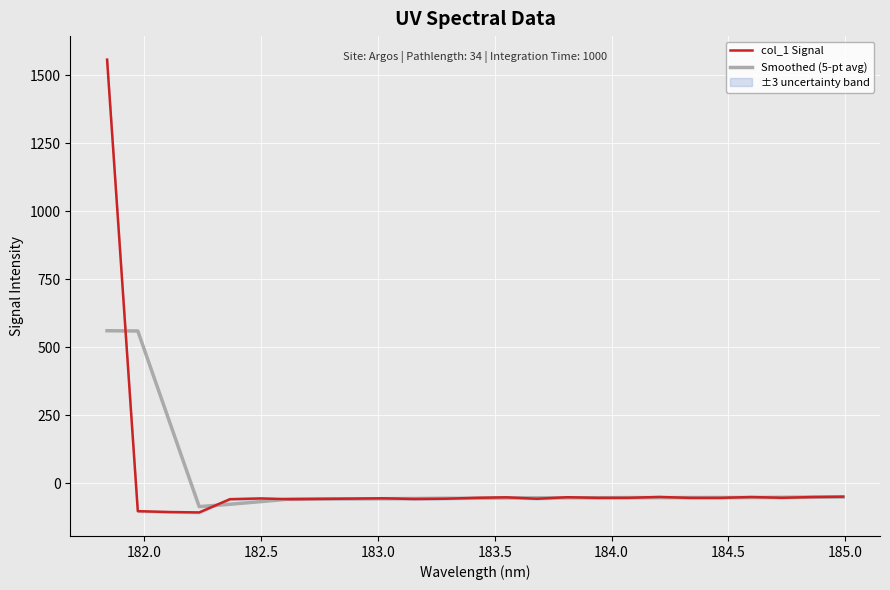

Does the chart display data point markers on the line(s)?

No